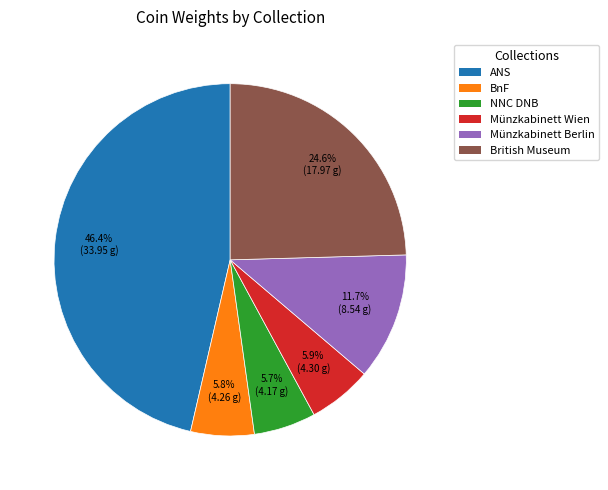

Does any single category account for the majority?

No